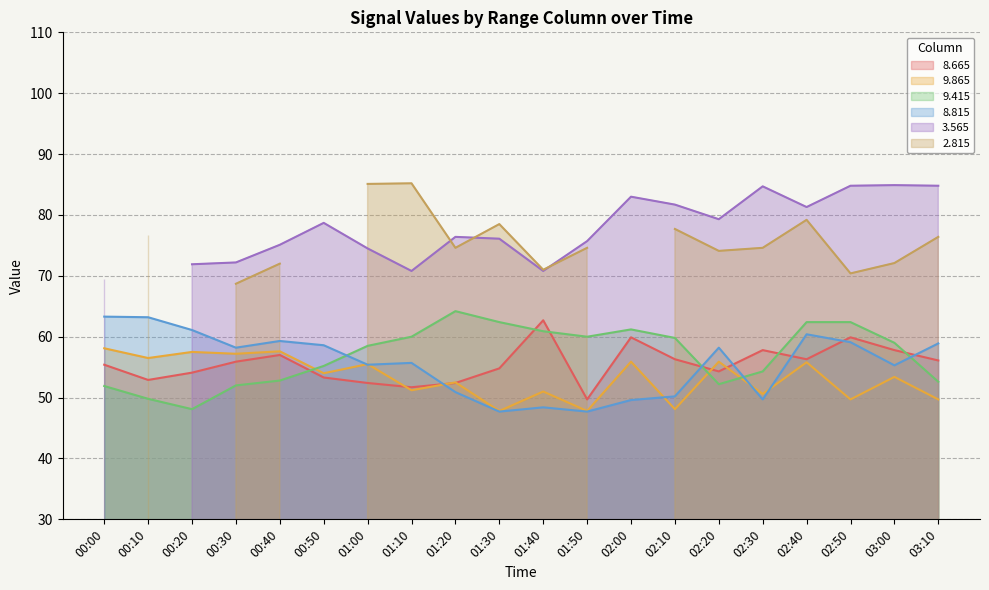

Where is the first local maximum for   8.815?

00:40